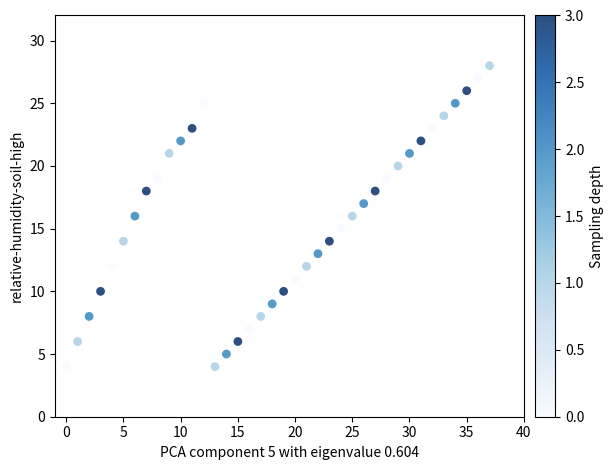

What is the range of Y values (max minus min)?

24